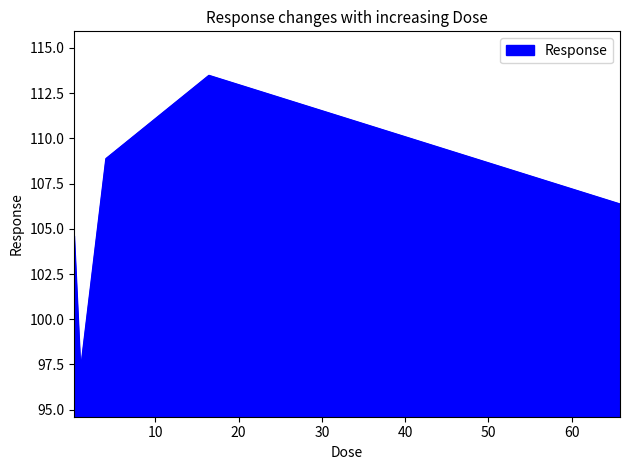

What is the sum of all values?

530.3